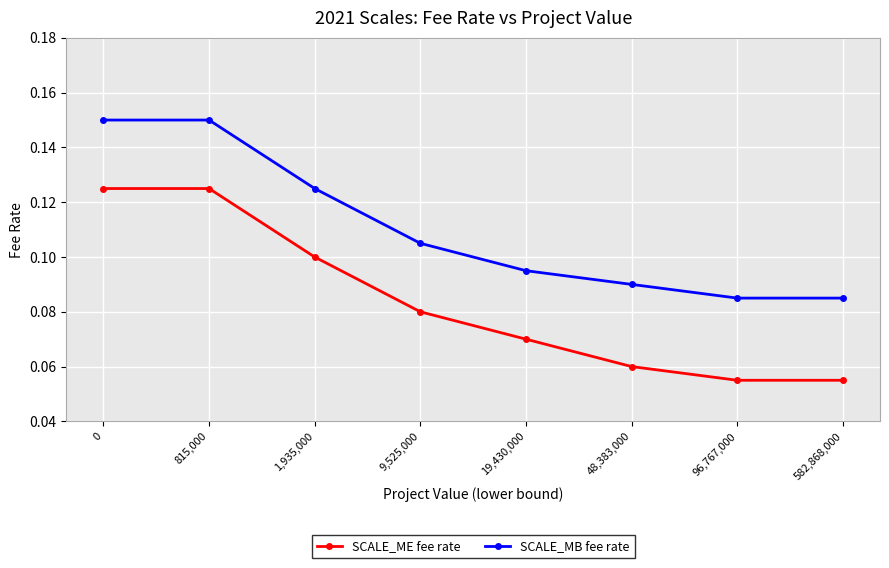

Count the SCALE_ME fee rate values in the range 0 to 1.

8